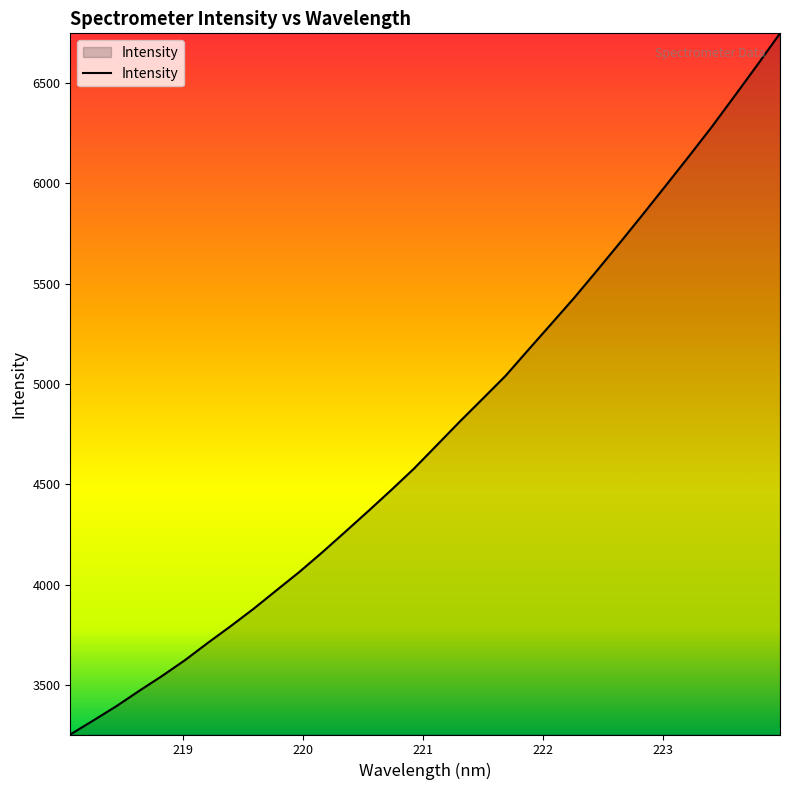

What is the smallest value displayed?

3253.6